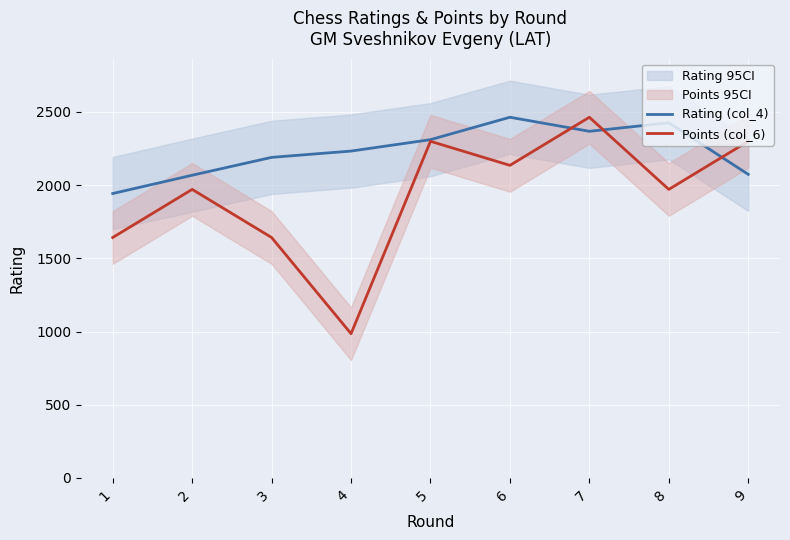

True or false: Points (col_6) has a value of 985.6 at 4.

True